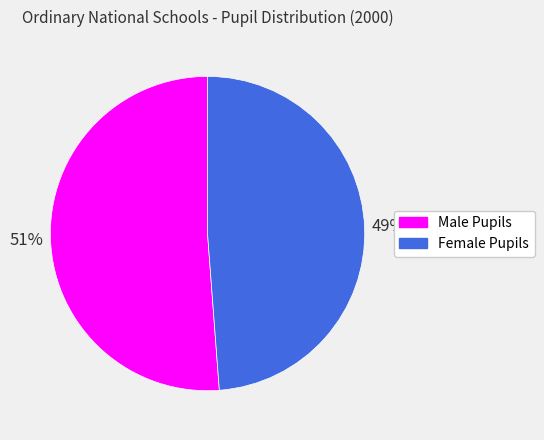

The Male Pupils slice represents 51% of the pie. True or false?

True